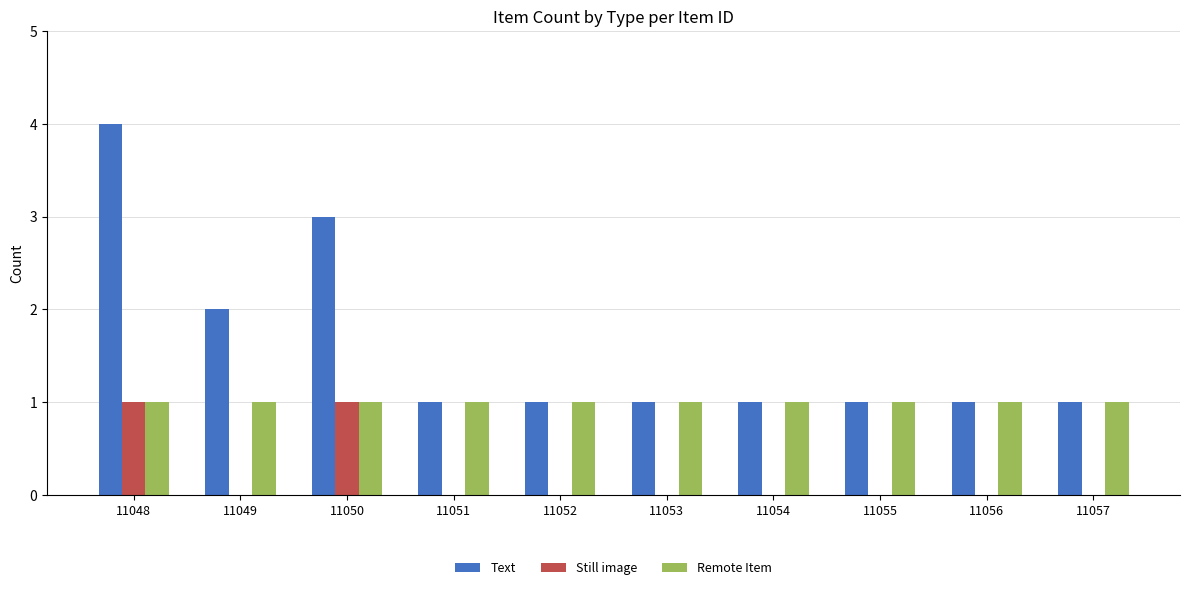

What is the difference between the Still image values at 11056 and 11048?

1